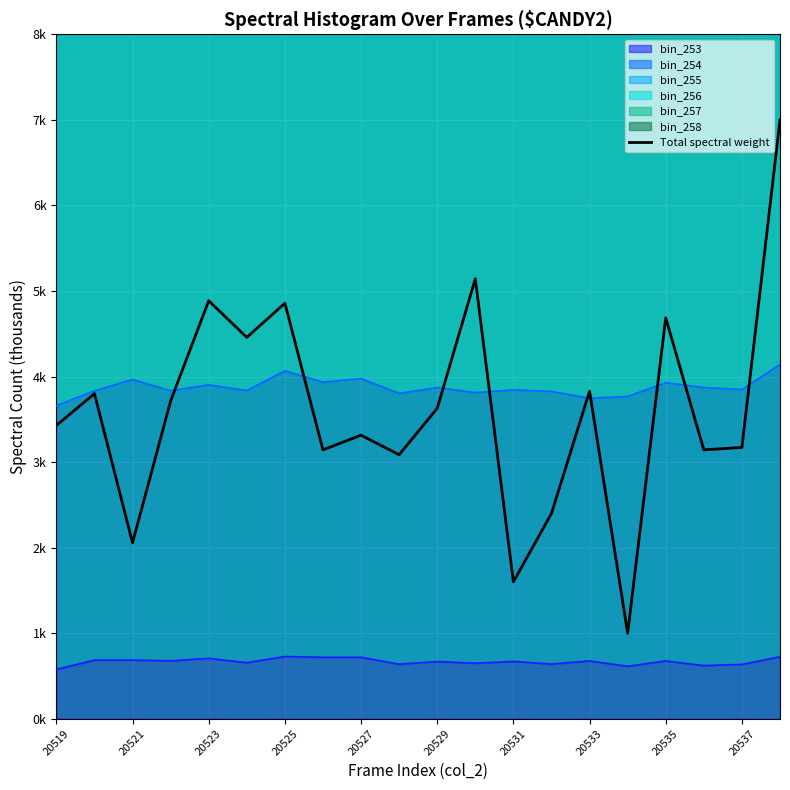

What is the difference between the second highest and second lowest values?

3.5